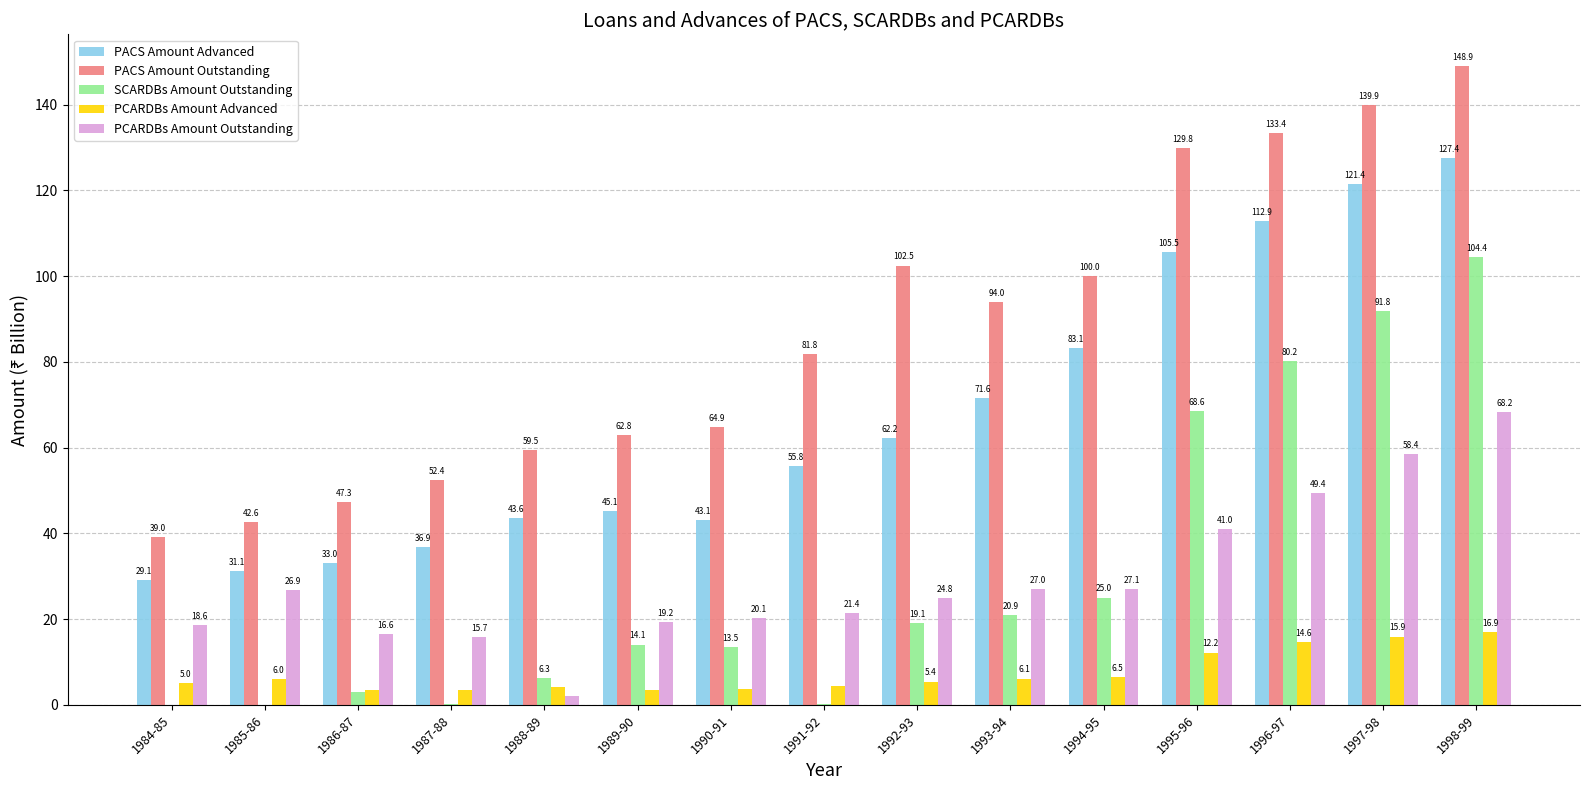

What is the sum of the PCARDBs Amount Outstanding values at 1991-92 and 1996-97?

70.8